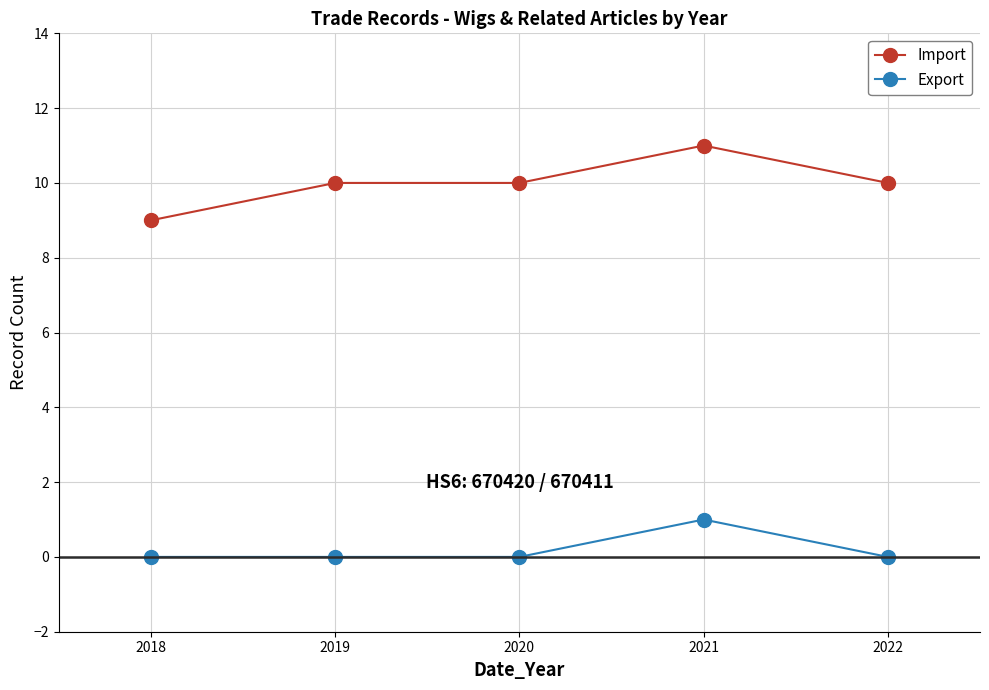

How many lines are shown in the chart?

2